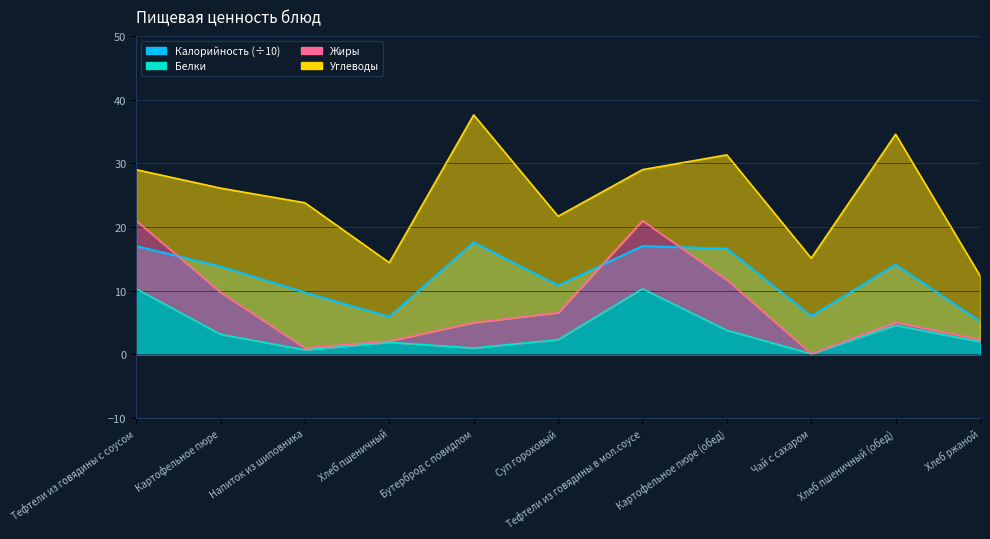

Where is the first local maximum for Калорийность?

Бутерброд с повидлом